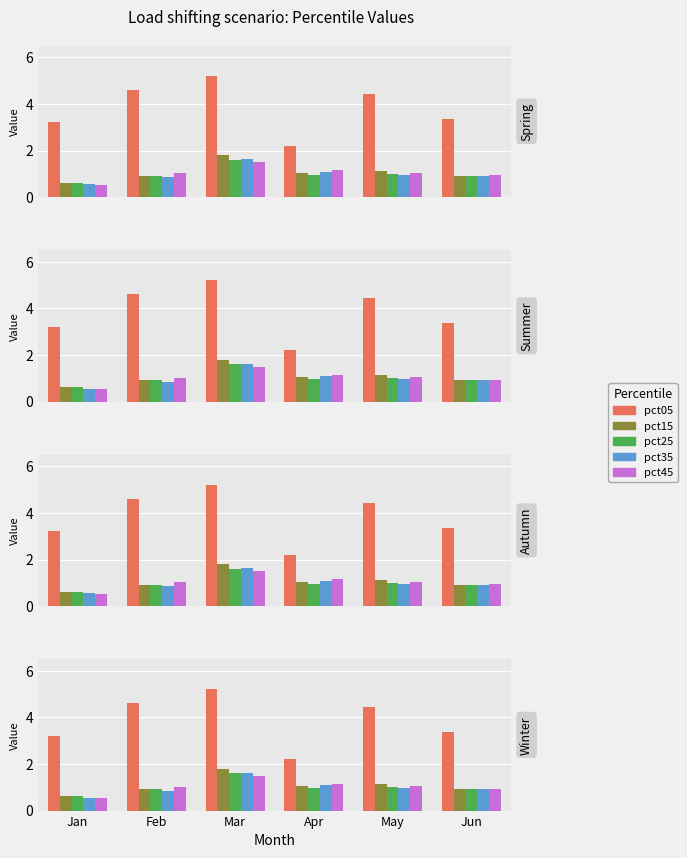

What is the value of the pct15 bar at the 2nd from the left?

0.9